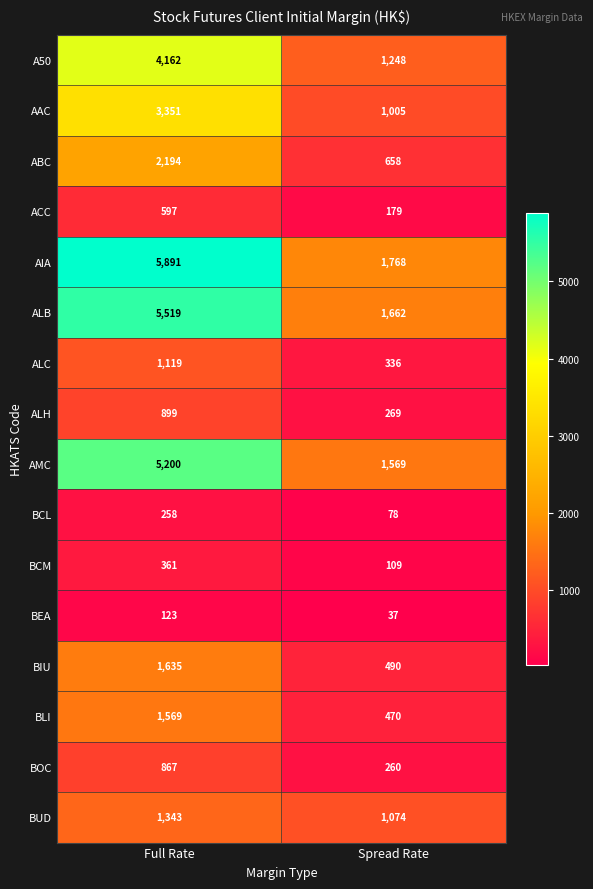

What is the sum of all BLI values?

2039